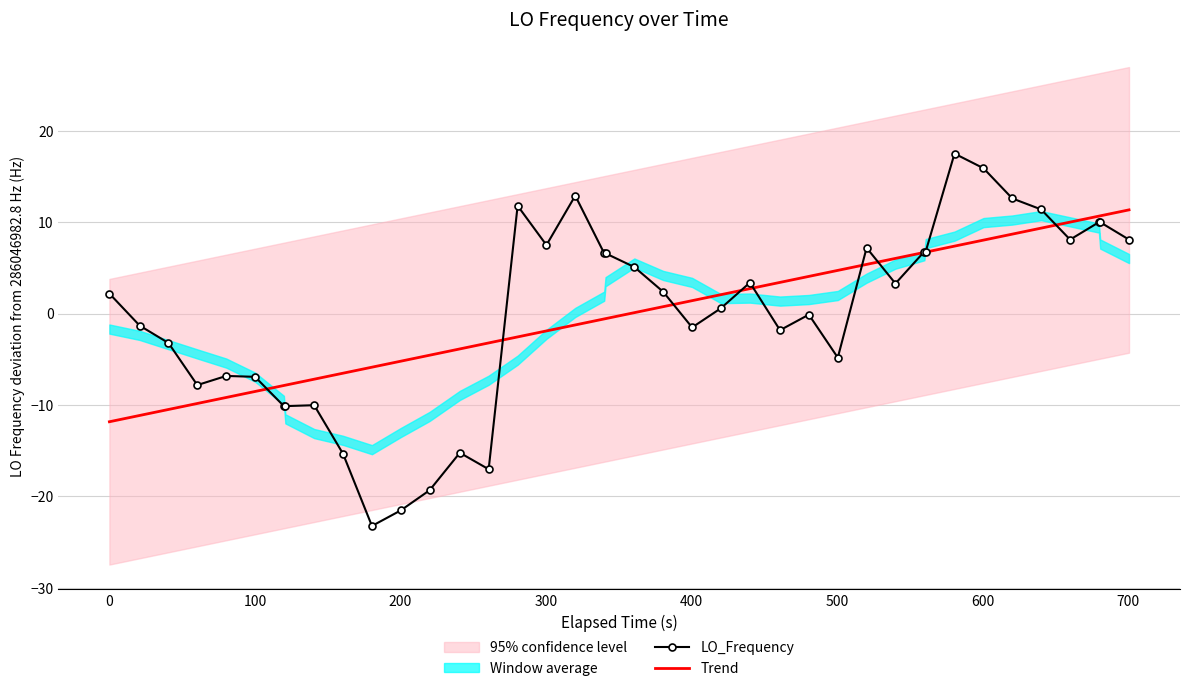

What is the minimum value for LO_Frequency?

-23.2